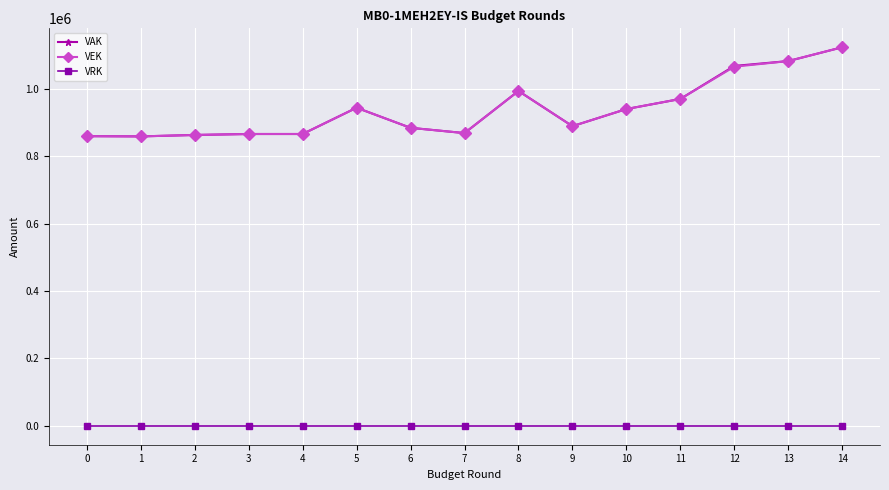

The VRK series shows 0 at 0. True or false?

True